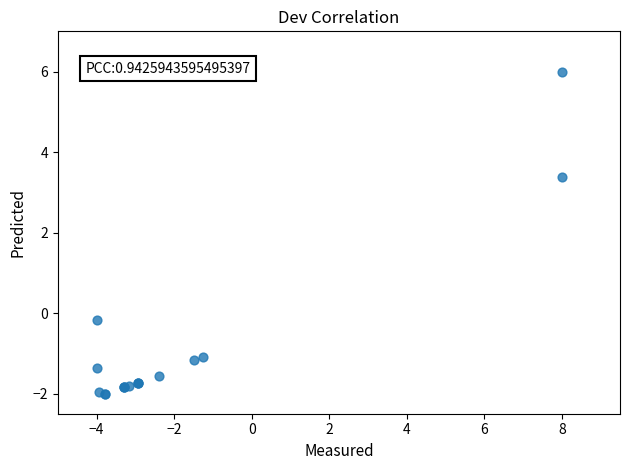

What Y value in the scatter plot is closest to 2?

3.4